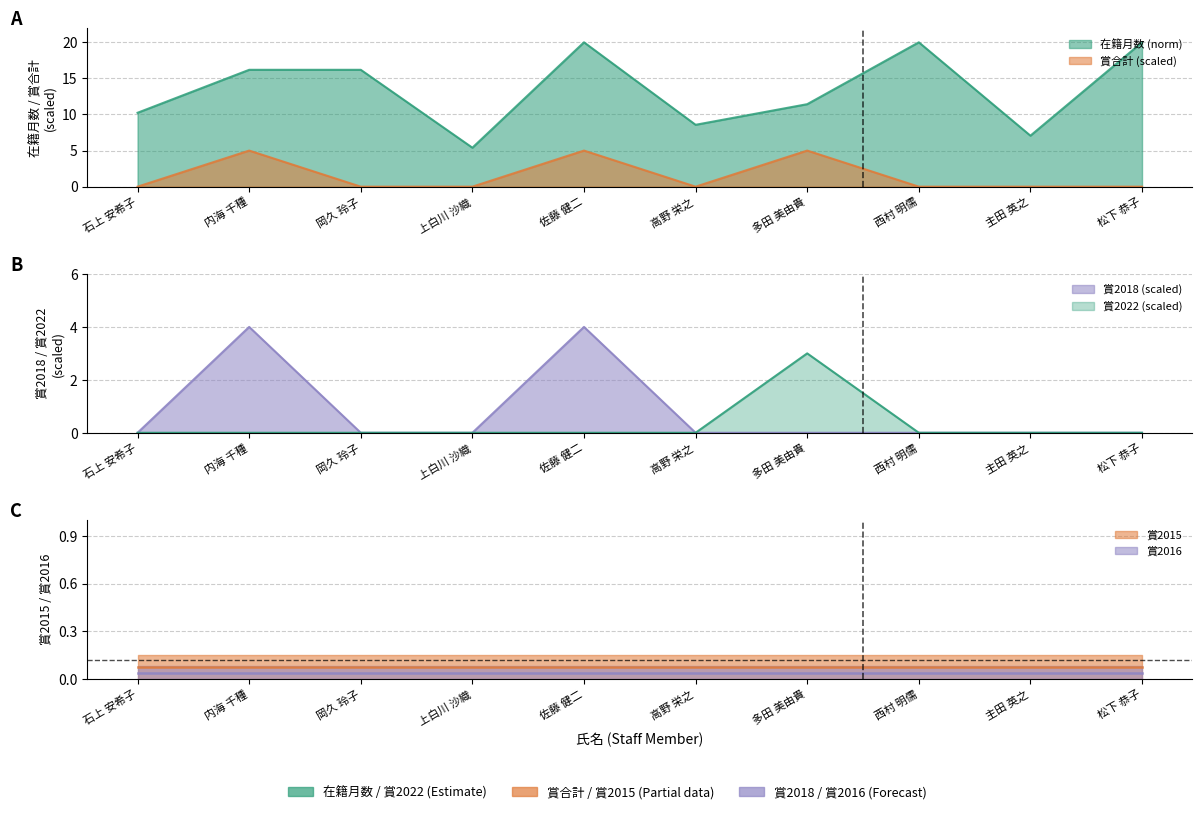

Does the chart display data point markers on the line(s)?

No